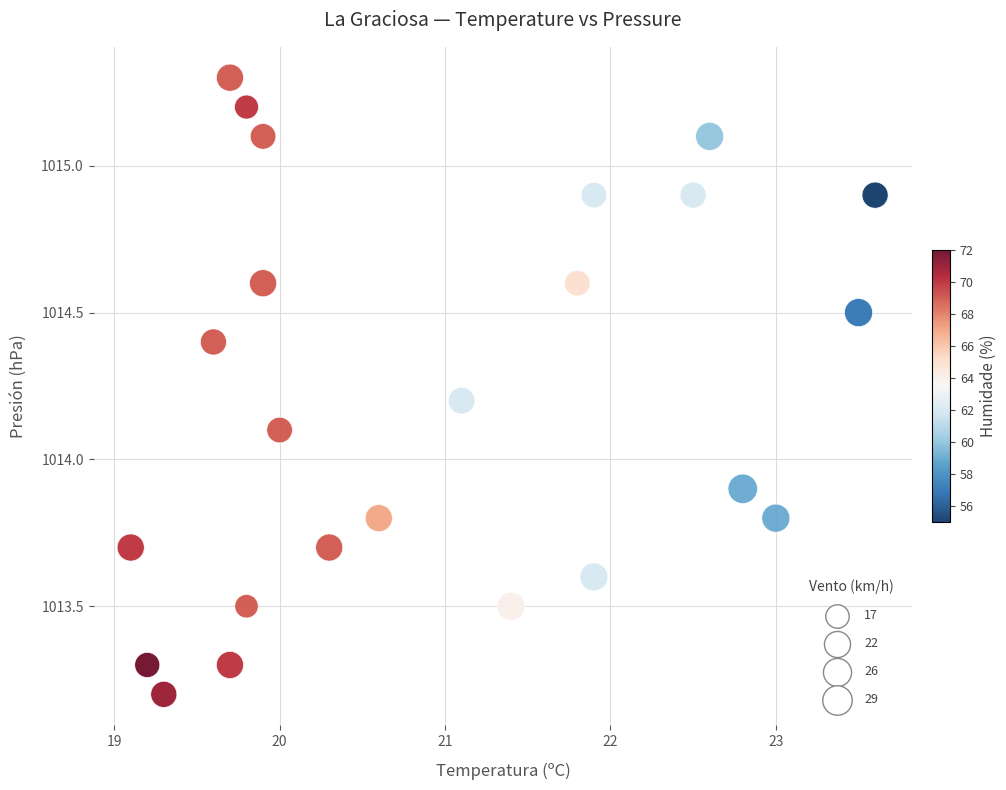

What is the range of Y values (max minus min)?

2.1